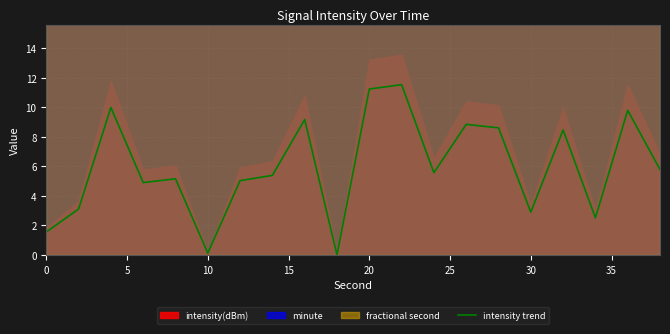

What is the sum of all values?

119.6